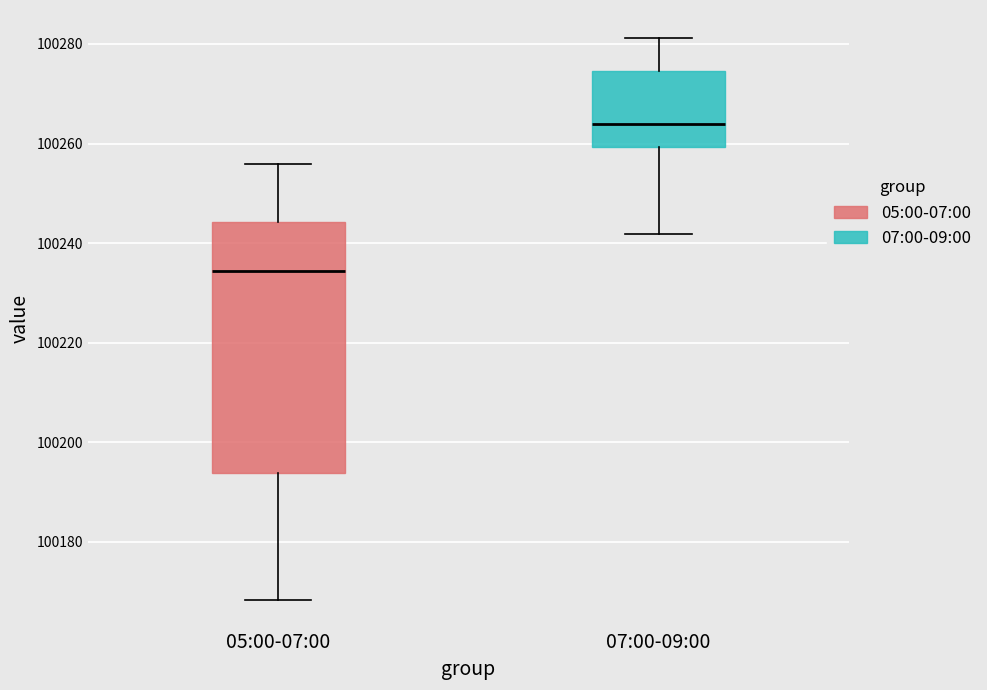

Where is the upper edge of the box for 07:00-09:00 on the y-axis? The values are not printed on the chart, so give them approximately, as read against the axis.

100274